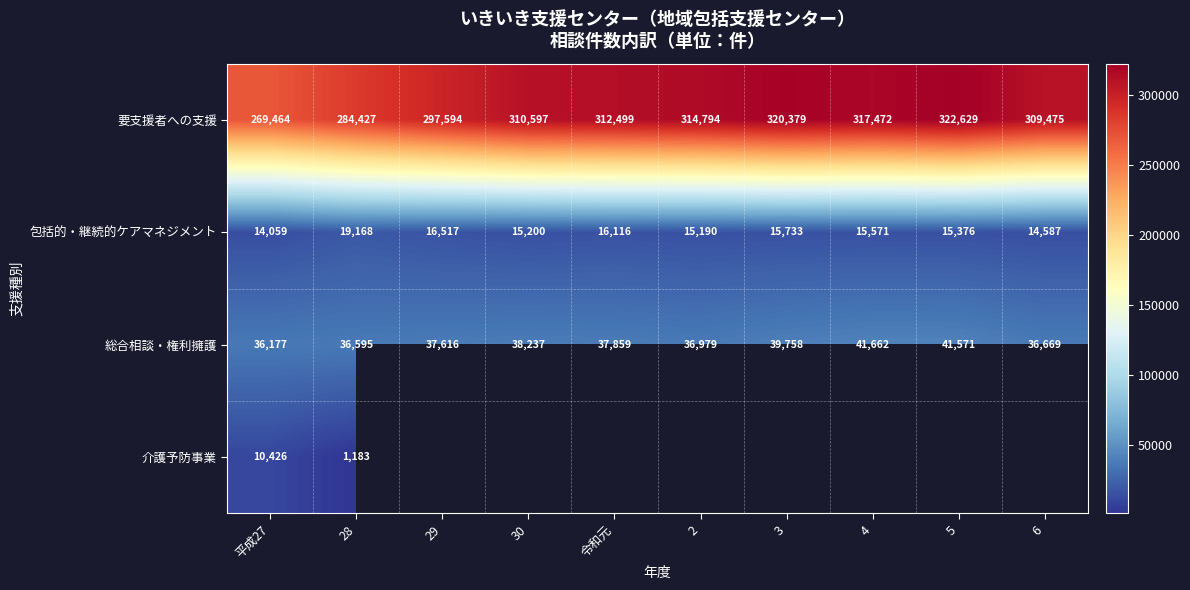

What is the sum of all 総合相談・権利擁護 values?

383123